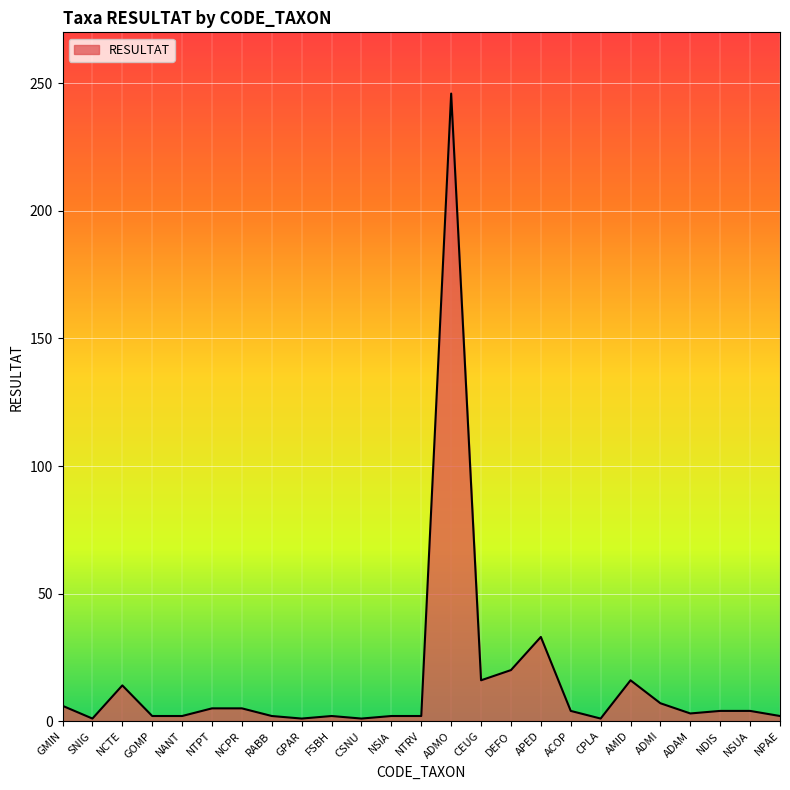

What is the sum of all values?

401